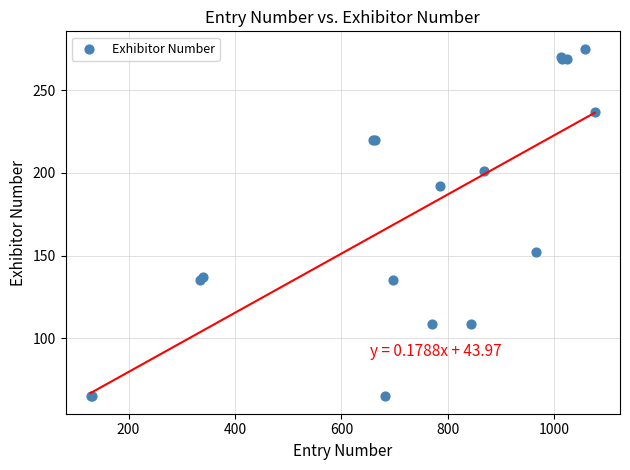

What Y value in the scatter plot is closest to 170?

152